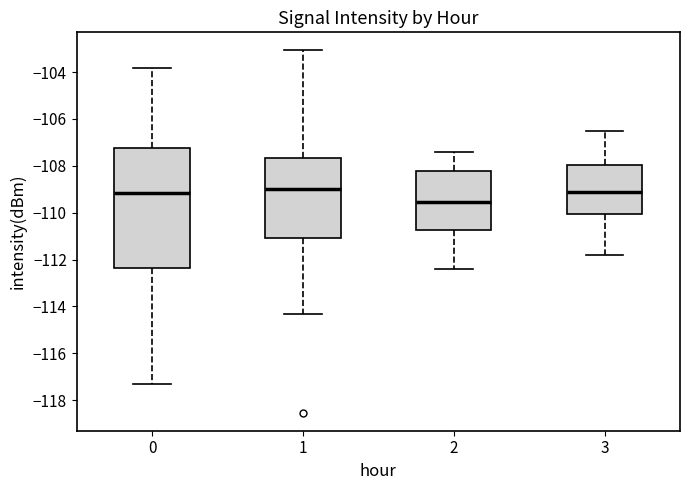

Reading left to right, read every box against the y-axis: the position of its median line, the range the box covers, and the ends of its whiskers. The values are not printed on the chart, so give them approximately, as read against the axis.

0: median -109.2, box -112.4 to -107.2, whiskers -117.4 to -103.8
1: median -109.0, box -111.0 to -107.6, whiskers -114.4 to -103.0
2: median -109.6, box -110.8 to -108.2, whiskers -112.4 to -107.4
3: median -109.0, box -110.0 to -108.0, whiskers -111.8 to -106.4